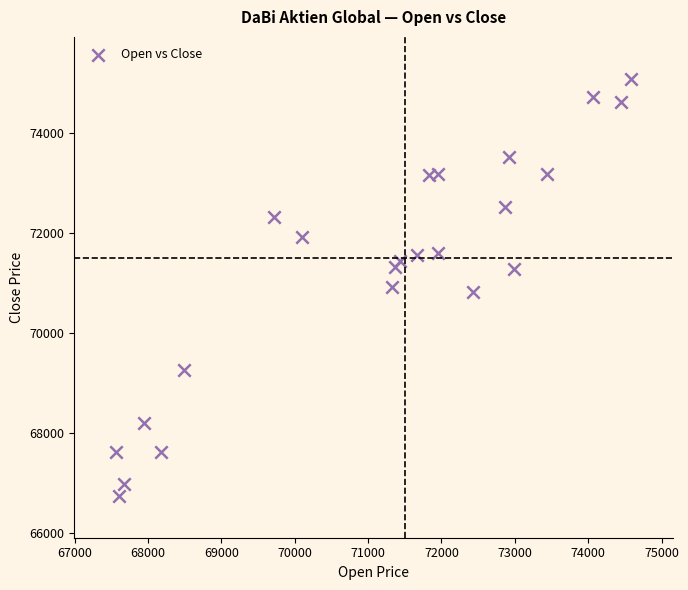

What is the range of Y values (max minus min)?

8357